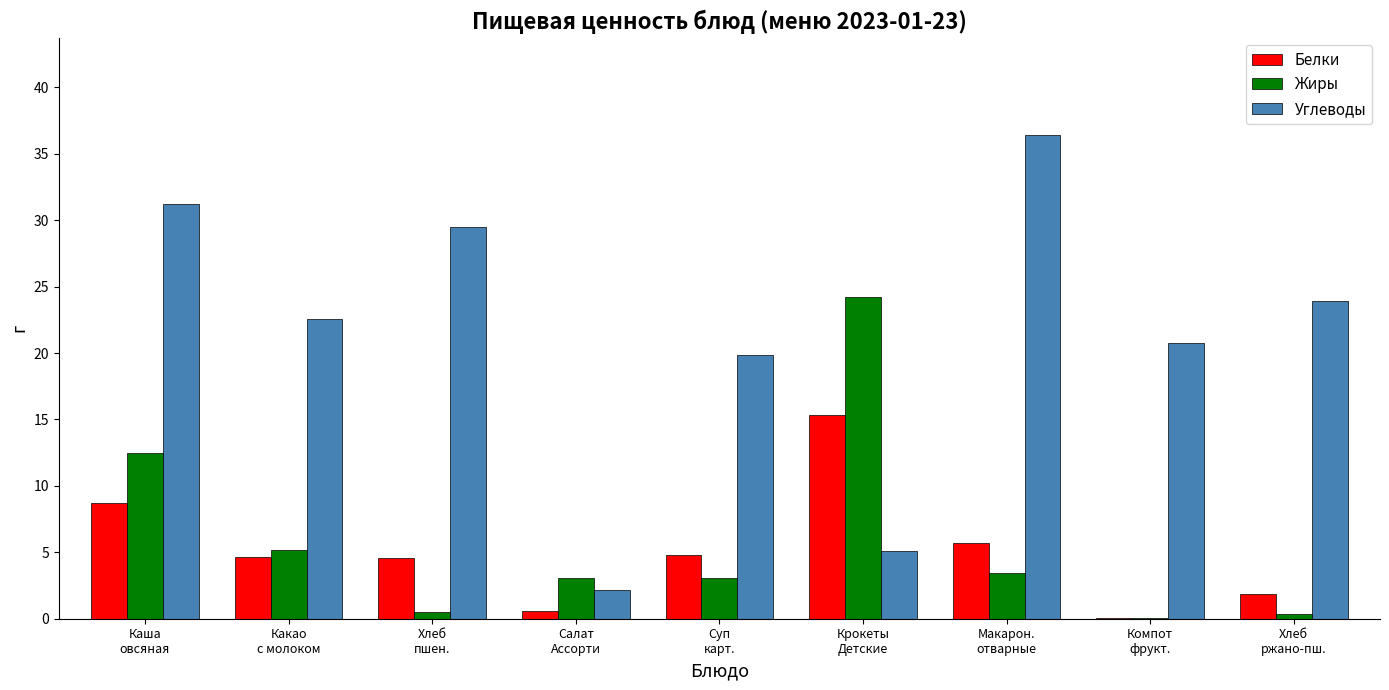

What is the sum of all Углеводы values?

191.6